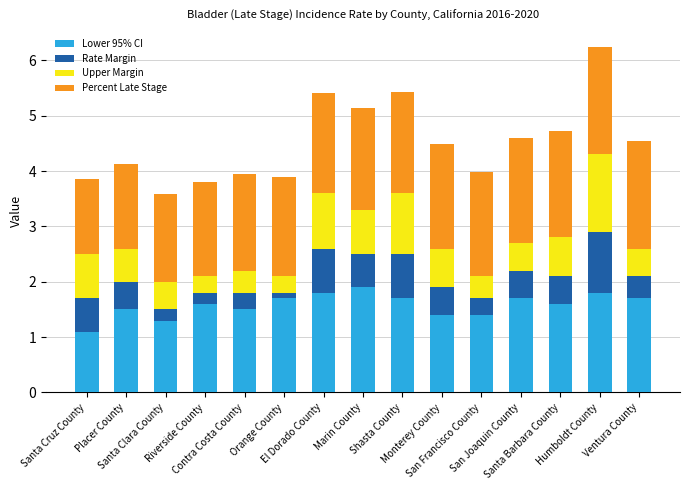

How many bars are there in total?

15